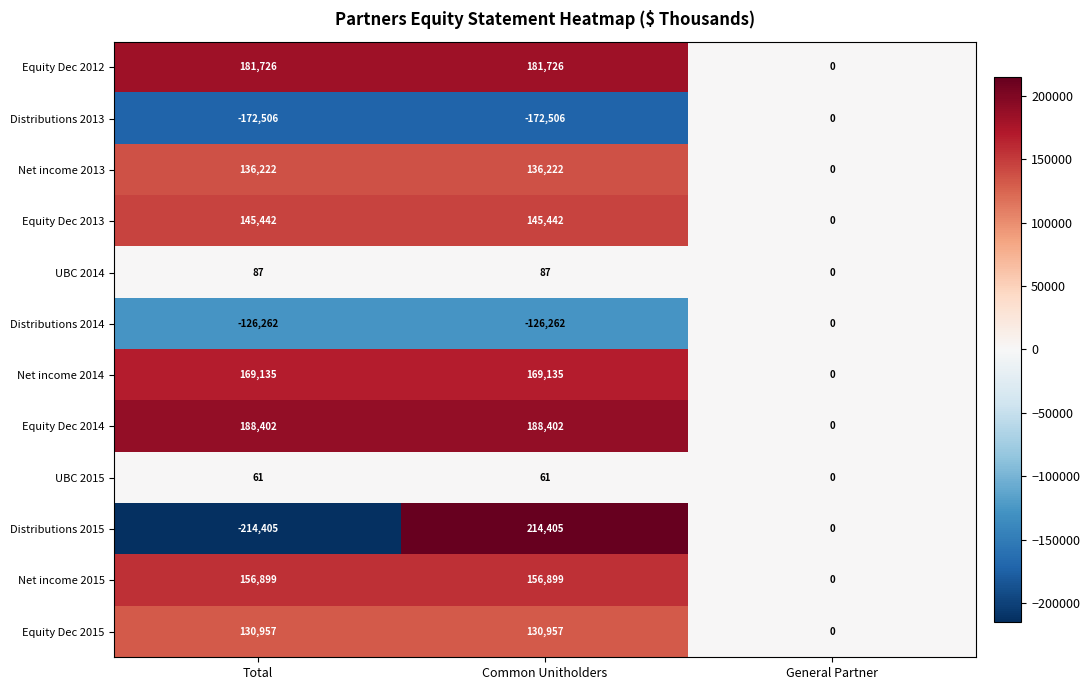

Which series has the largest range (max minus min)?

Distributions 2015